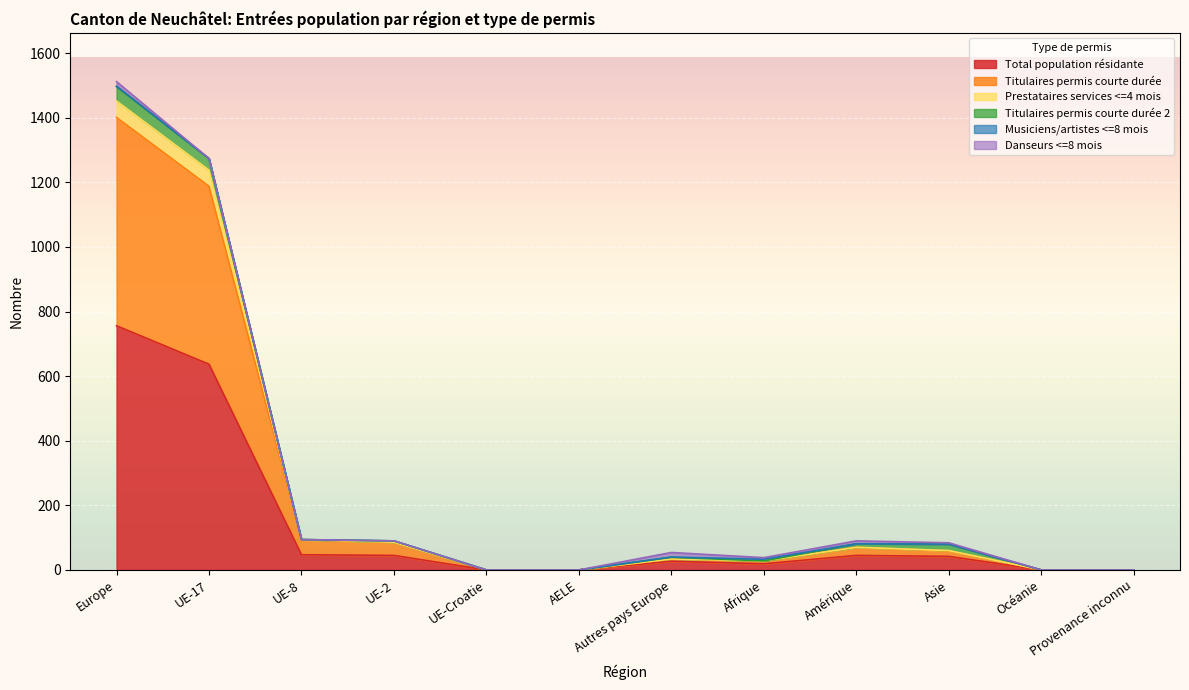

What is the label of the 2nd point from the left?

UE-17